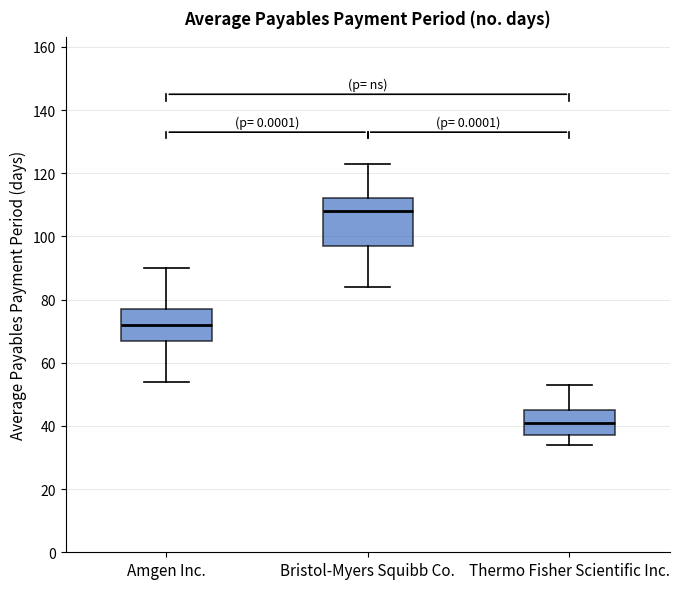

Reading left to right, read every box against the y-axis: the position of its median line, the range the box covers, and the ends of its whiskers. The values are not printed on the chart, so give them approximately, as read against the axis.

Amgen Inc.: median 72, box 68 to 78, whiskers 54 to 90
Bristol-Myers Squibb Co.: median 108, box 98 to 112, whiskers 84 to 124
Thermo Fisher Scientific Inc.: median 42, box 38 to 46, whiskers 34 to 54